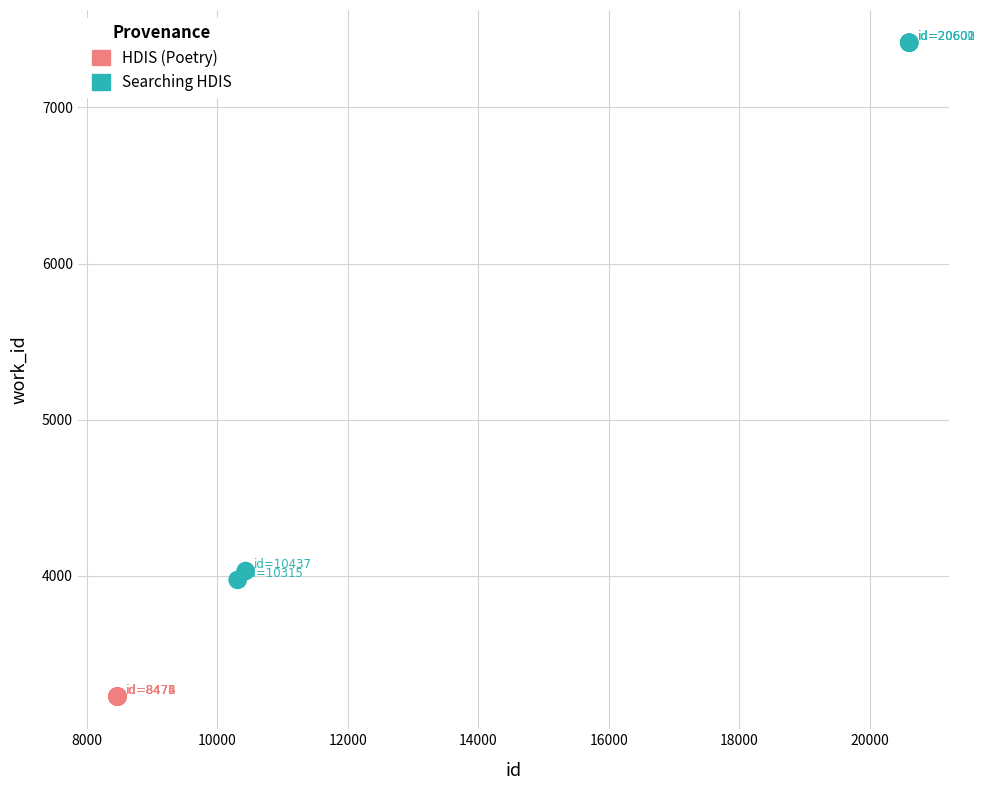

Which series contains the highest Y value?

Searching HDIS